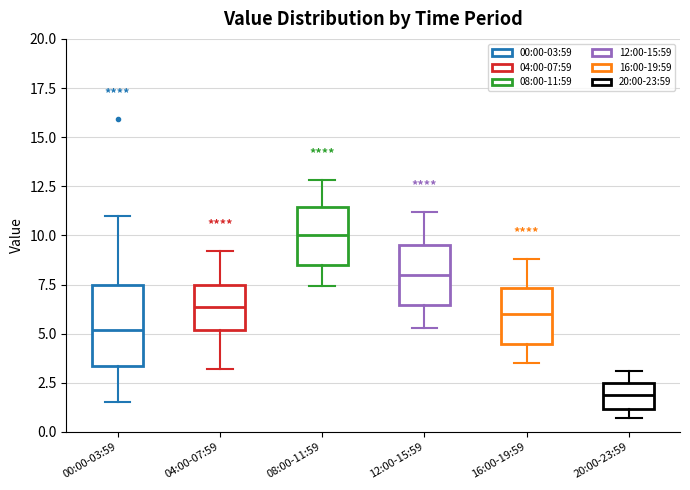

Where is the upper edge of the box for 12:00-15:59 on the y-axis? The values are not printed on the chart, so give them approximately, as read against the axis.

9.5